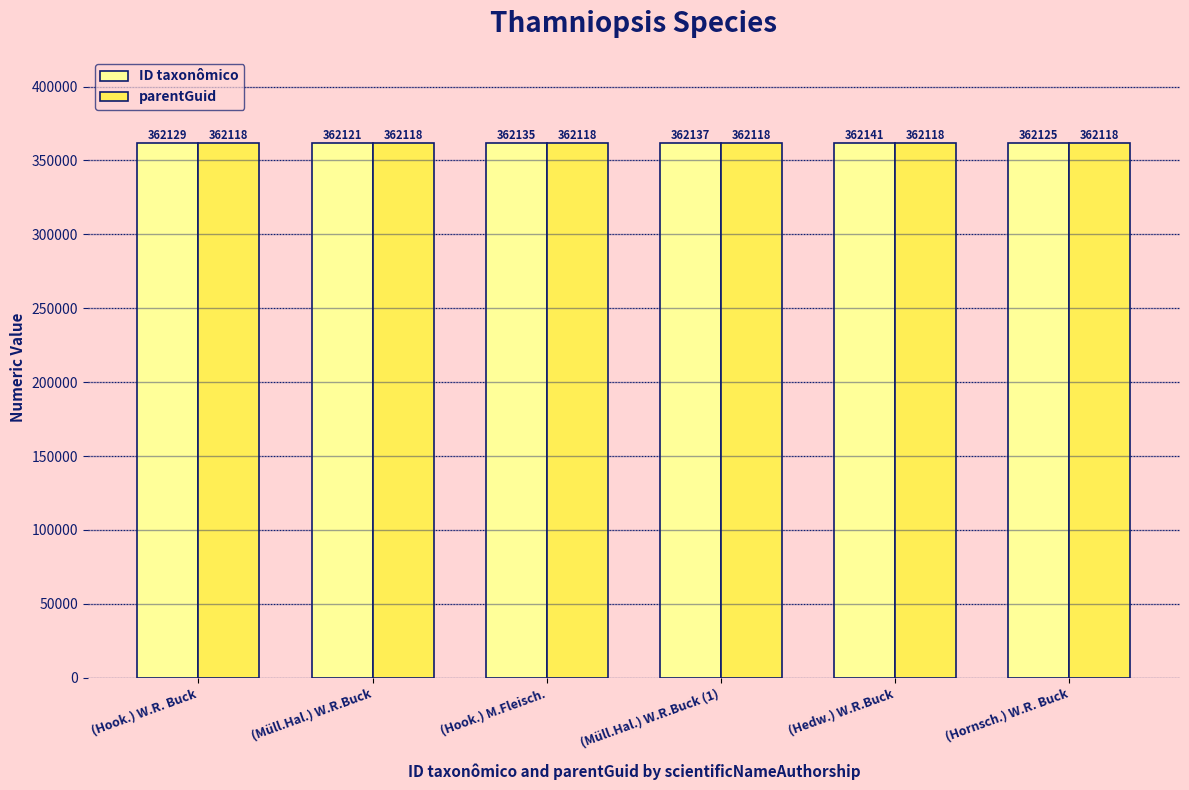

What is the highest value of the parentGuid series?

362118